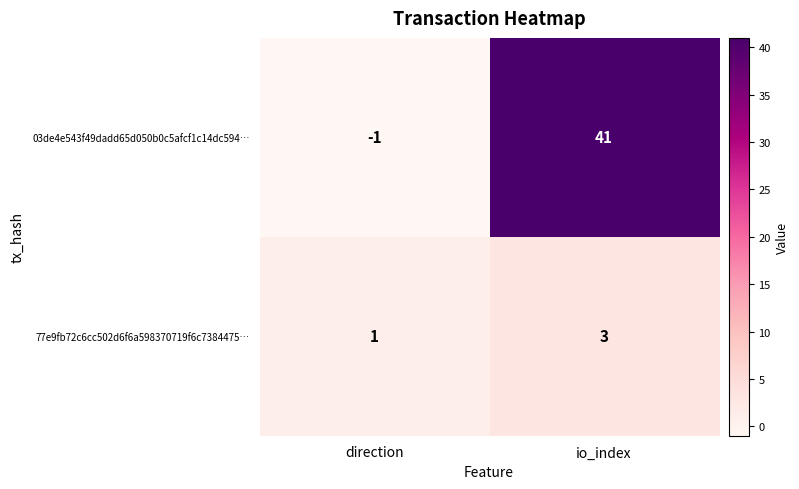

The 77e9fb72c6cc502d6f6a598370719f6c7384475… series shows 3 at io_index. True or false?

True